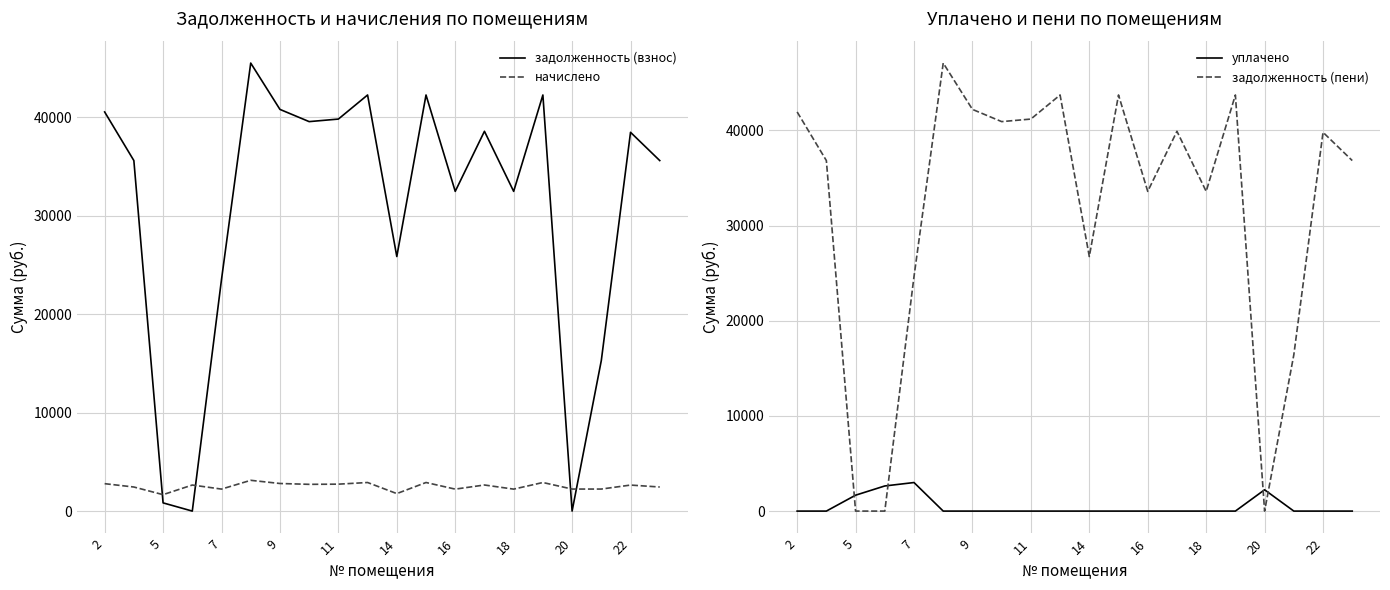

What value does the задолженность (взнос) series have at 13?

38574.1